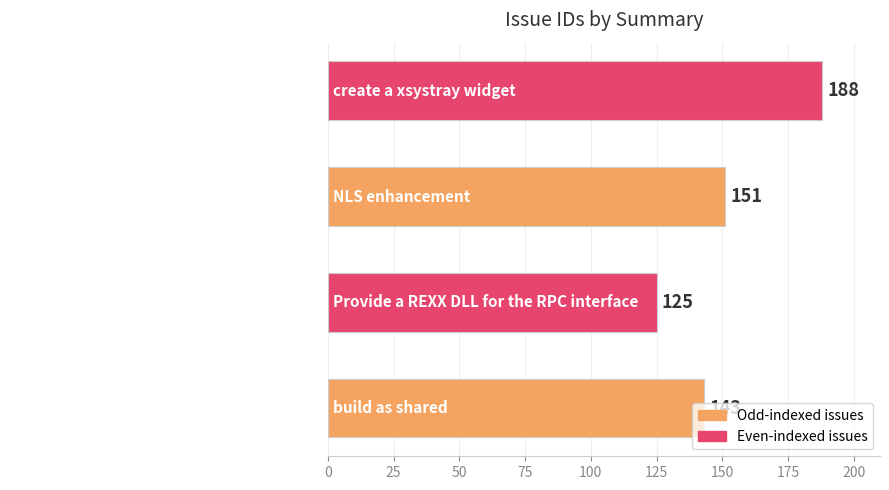

What is the ratio of the value at NLS enhancement to the value at create a xsystray widget?

0.8